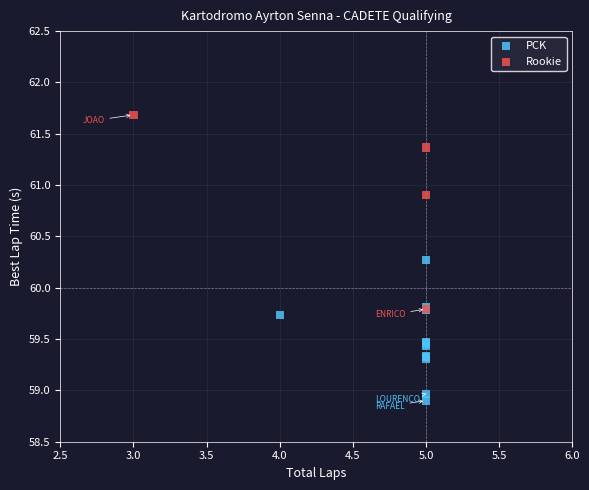

Which series reaches the minimum Y coordinate?

PCK